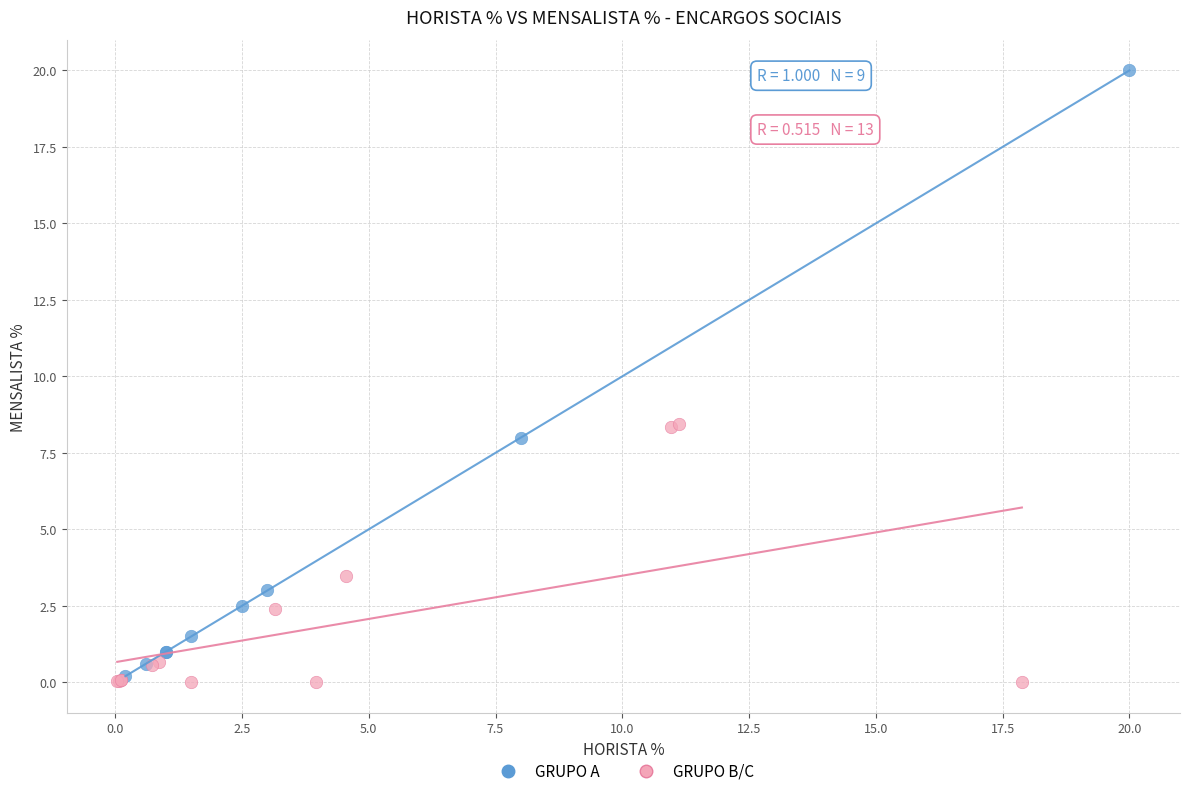

Which series reaches the maximum Y coordinate?

GRUPO A